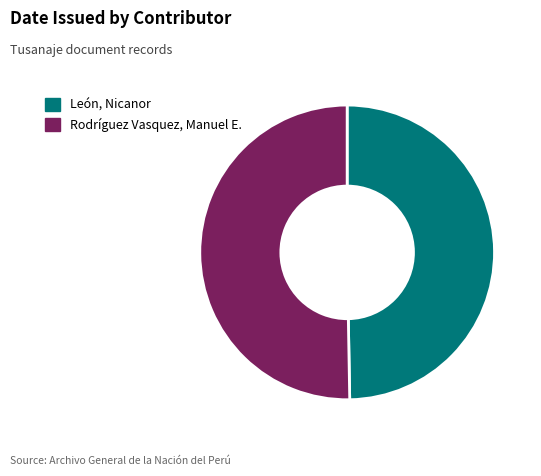

True or false: Rodríguez Vasquez, Manuel E. accounts for 60% of the total.

False